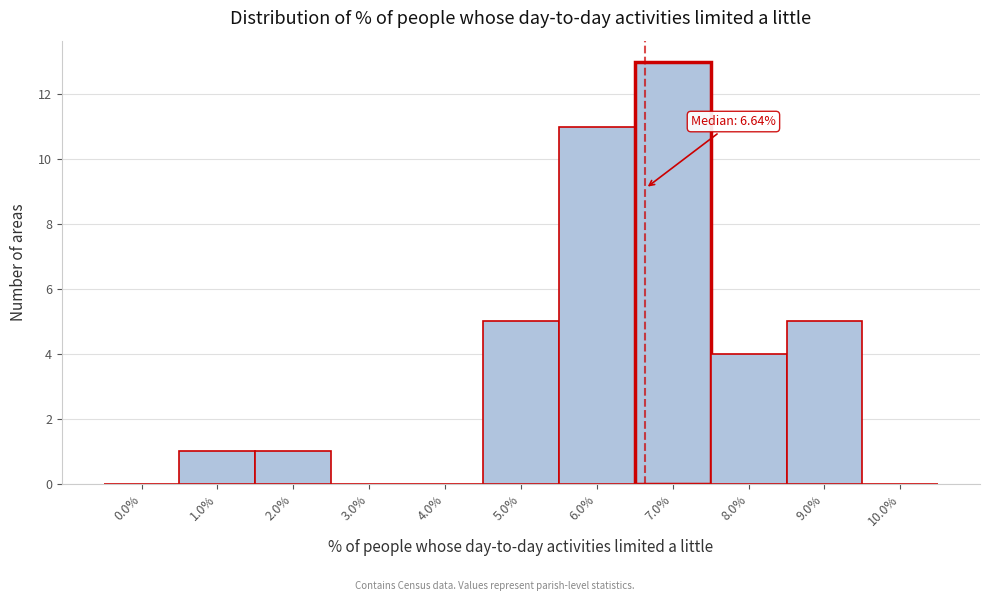

Which range on the x-axis has the tallest bar?

6.5 to 7.5